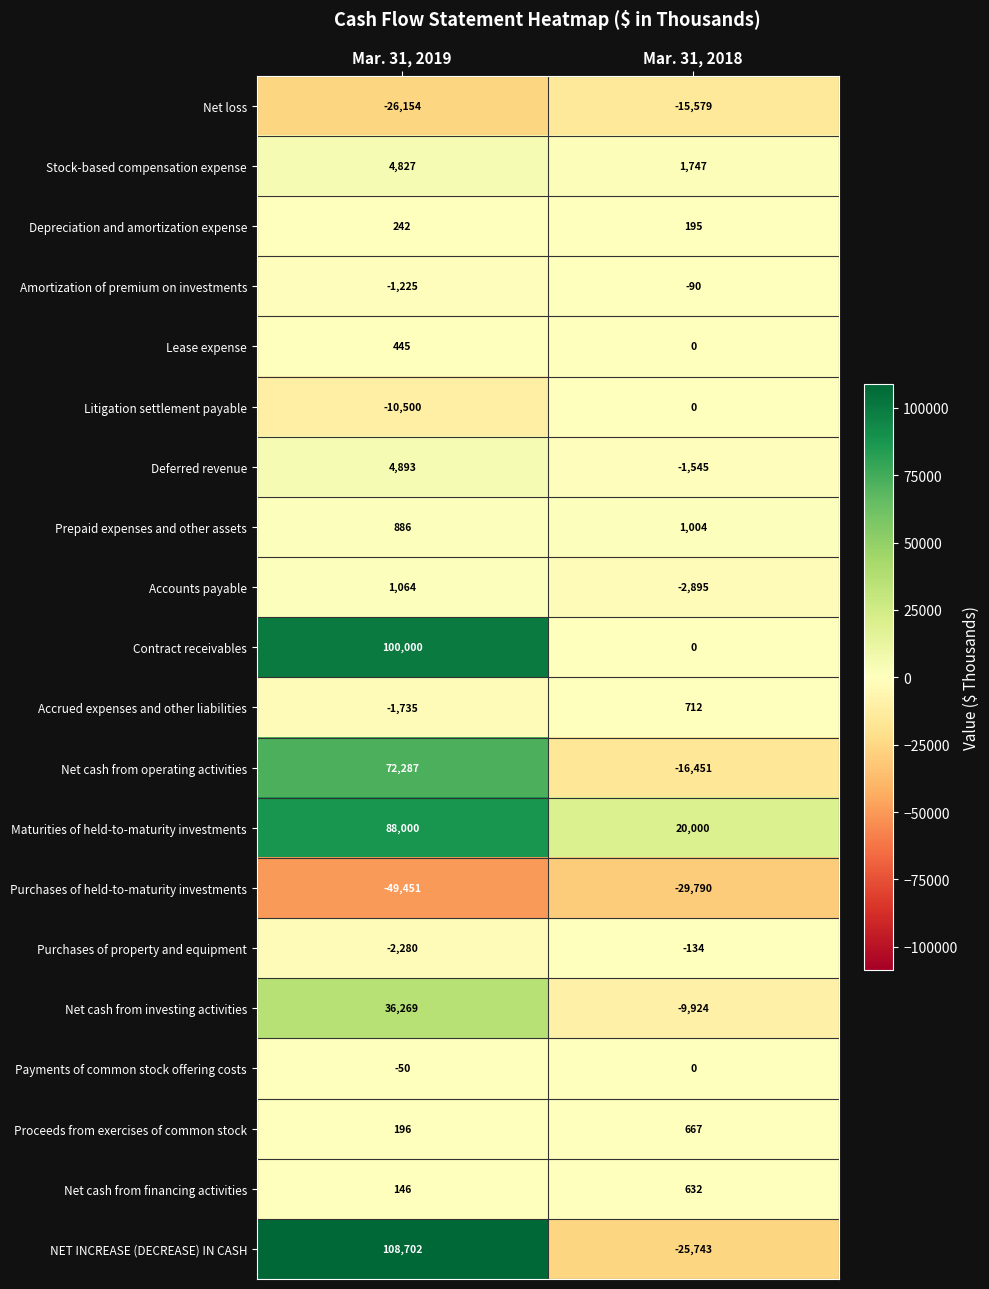

Where is Lease expense nearest to the value 222?

Mar. 31, 2018